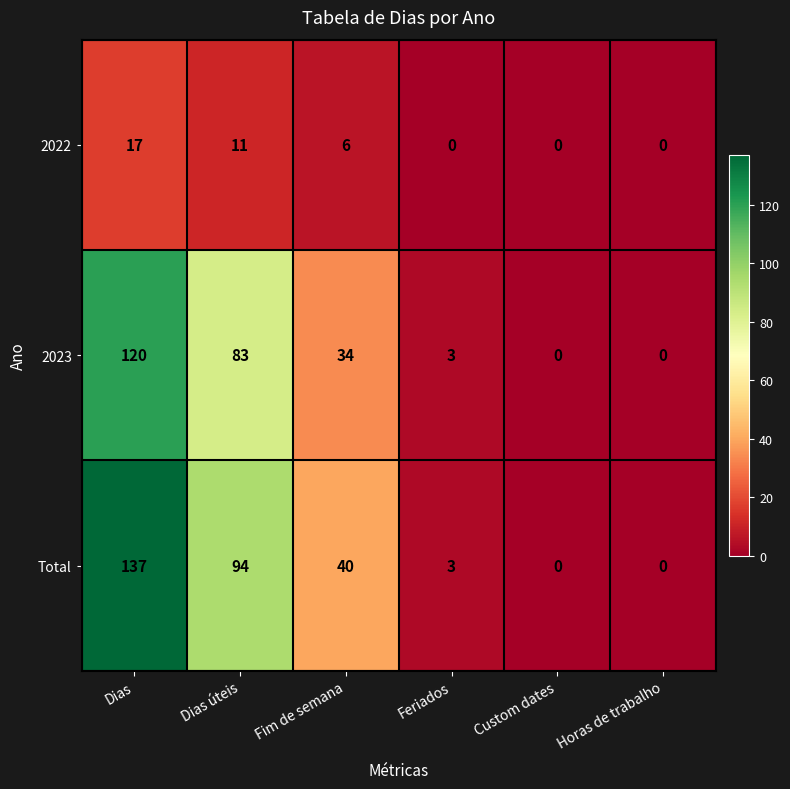

Which series has the largest range (max minus min)?

Total